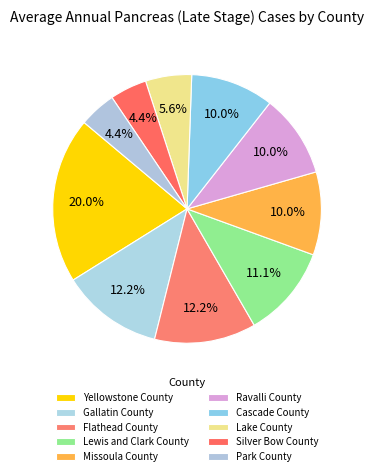

What portion of the pie excludes Ravalli County?

90.0%